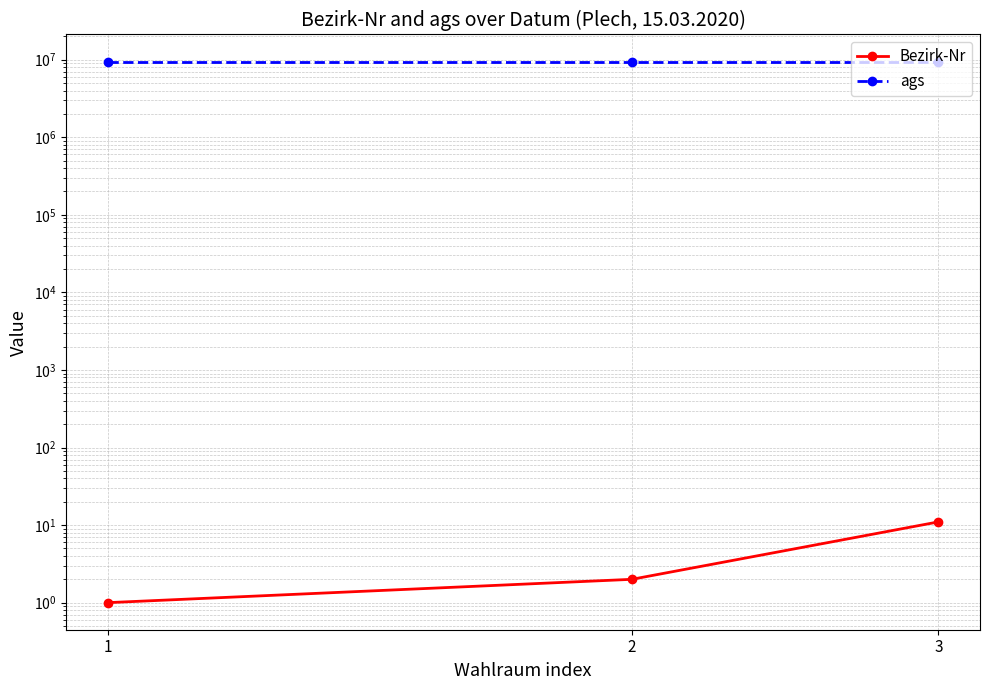

At which category is the sum across all series the highest?

3